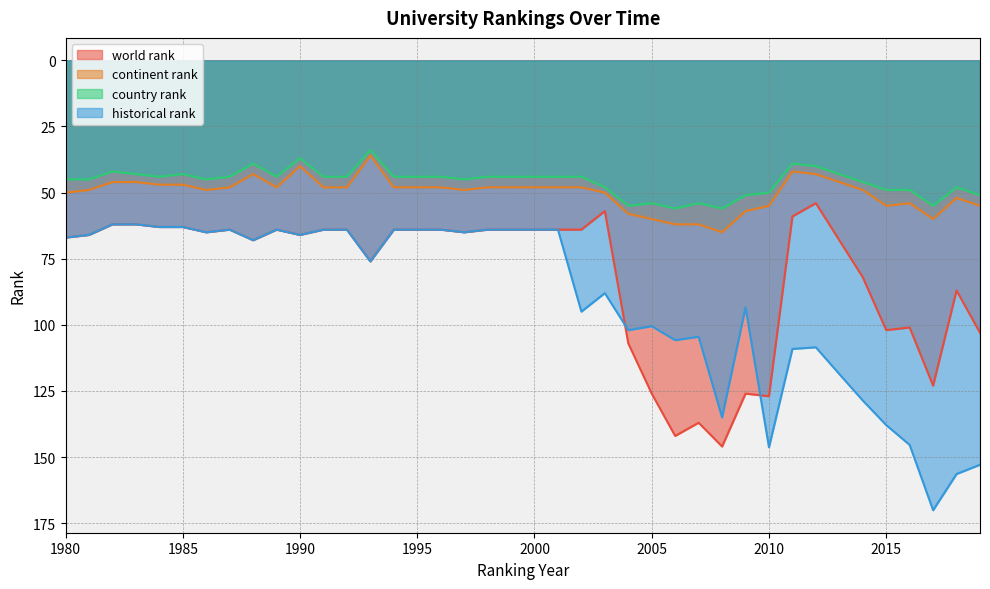

True or false: continent rank and world rank cross at least once.

False